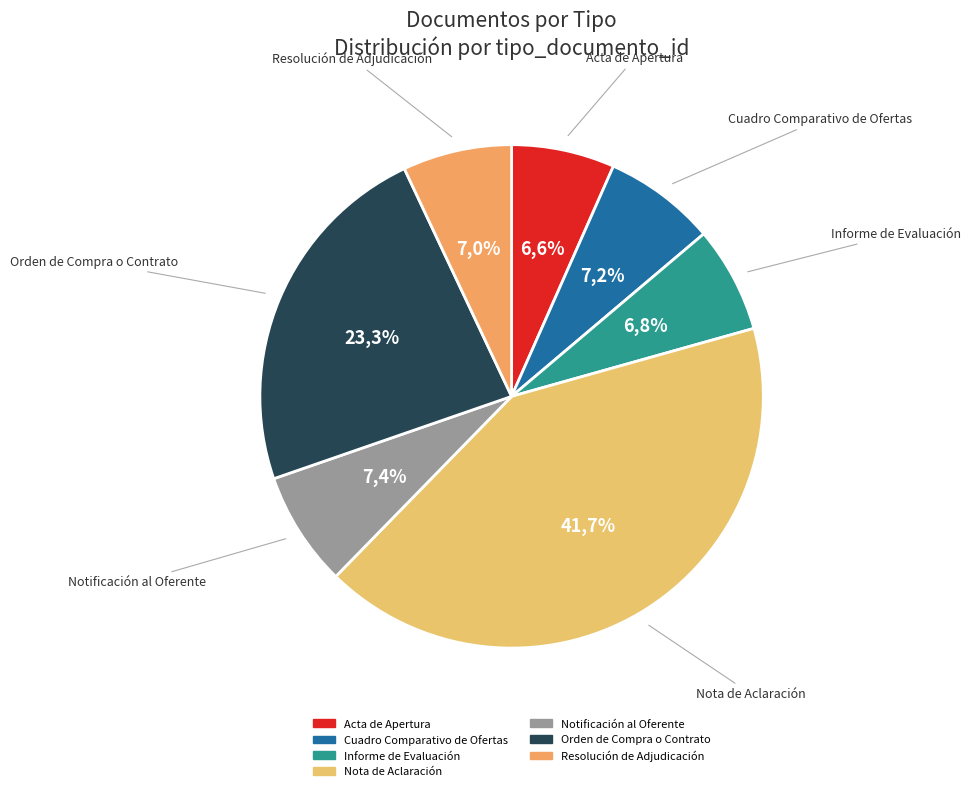

How many segments does this pie chart have?

7